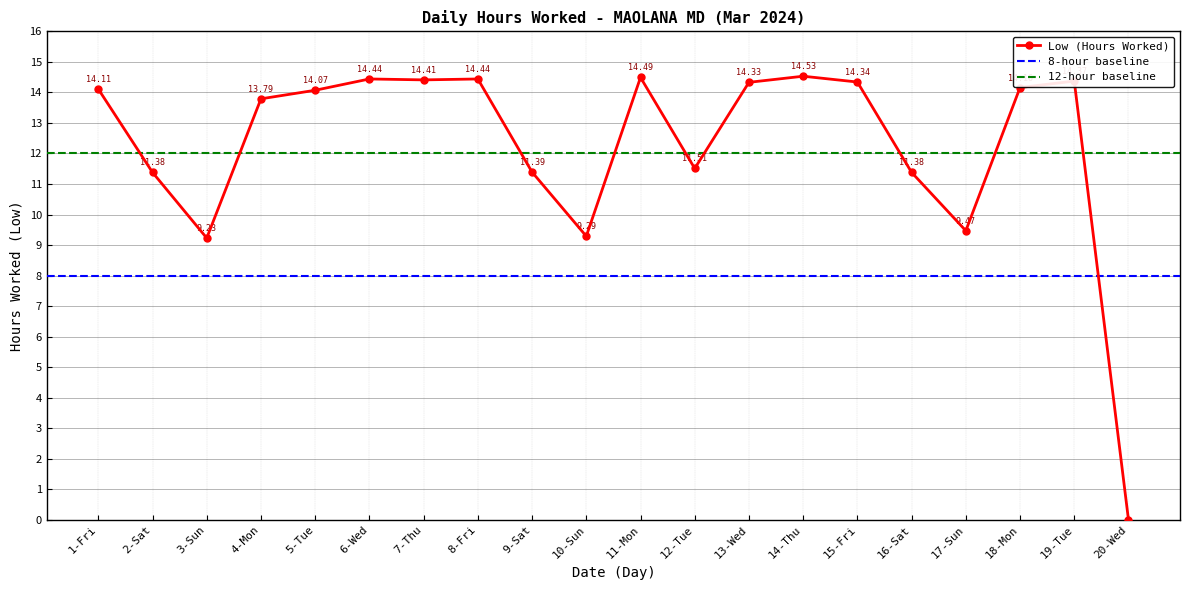

List the labels in order of value, smallest first.

20-Wed, 3-Sun, 10-Sun, 17-Sun, 2-Sat, 16-Sat, 9-Sat, 12-Tue, 4-Mon, 5-Tue, 1-Fri, 18-Mon, 13-Wed, 15-Fri, 19-Tue, 7-Thu, 6-Wed, 8-Fri, 11-Mon, 14-Thu